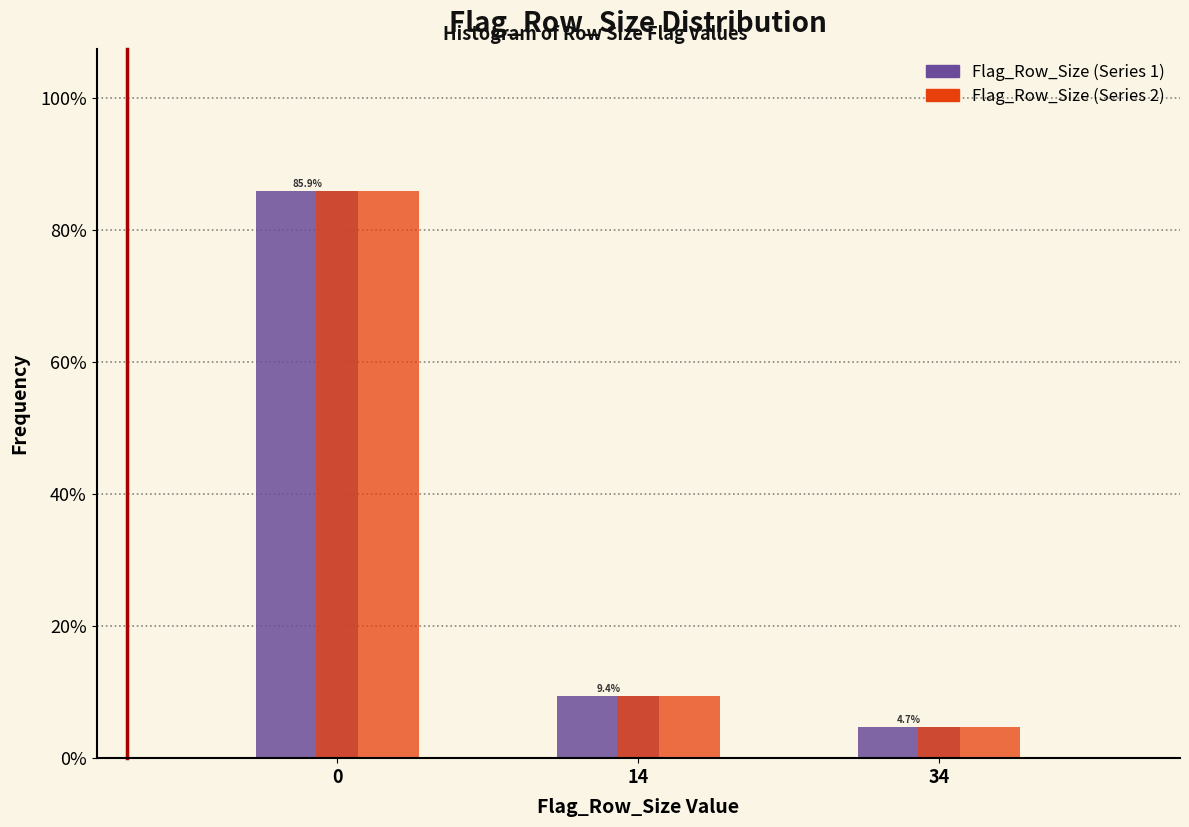

What are all the series names shown in the legend?

Flag_Row_Size (Series 1), Flag_Row_Size (Series 2)